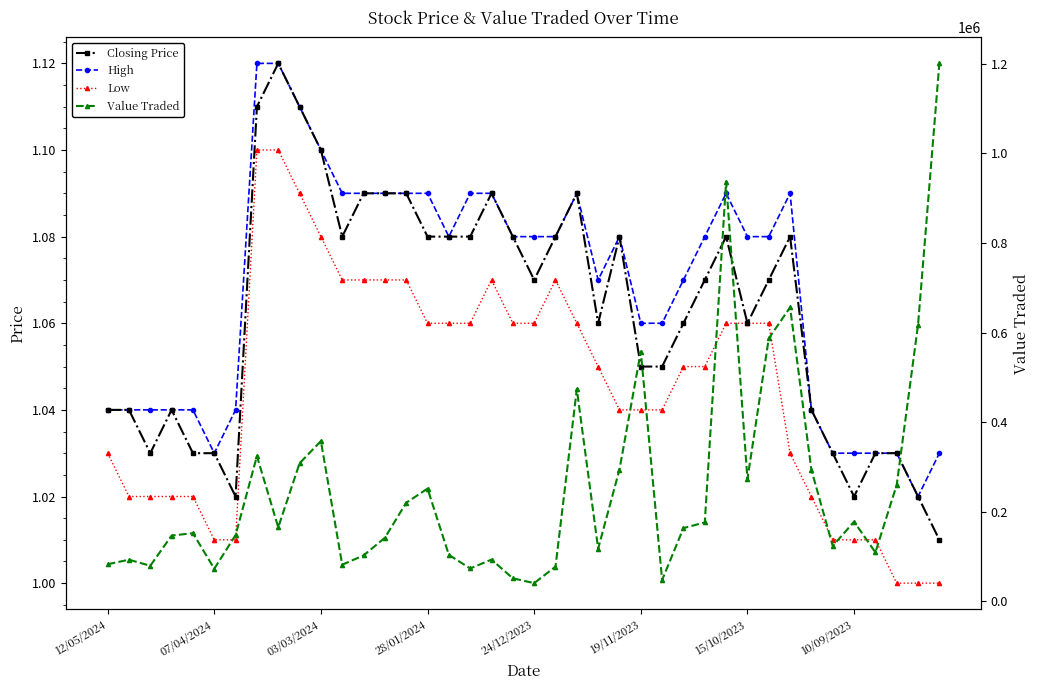

What are all the series names shown in the legend?

Closing Price, High, Low, Value Traded